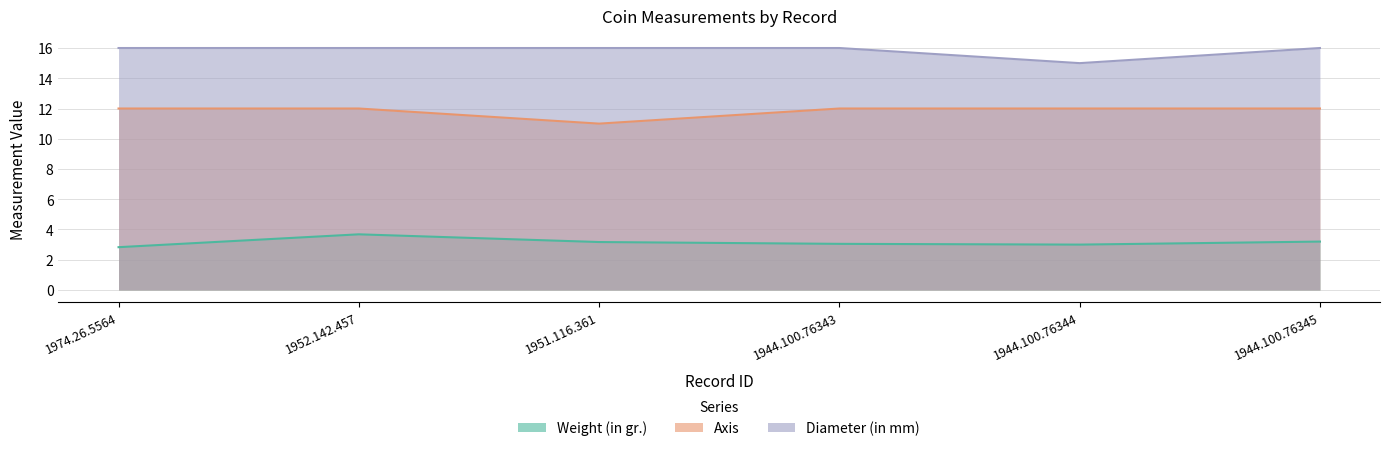

At which label does Weight (in gr.) first exceed 3?

1952.142.457